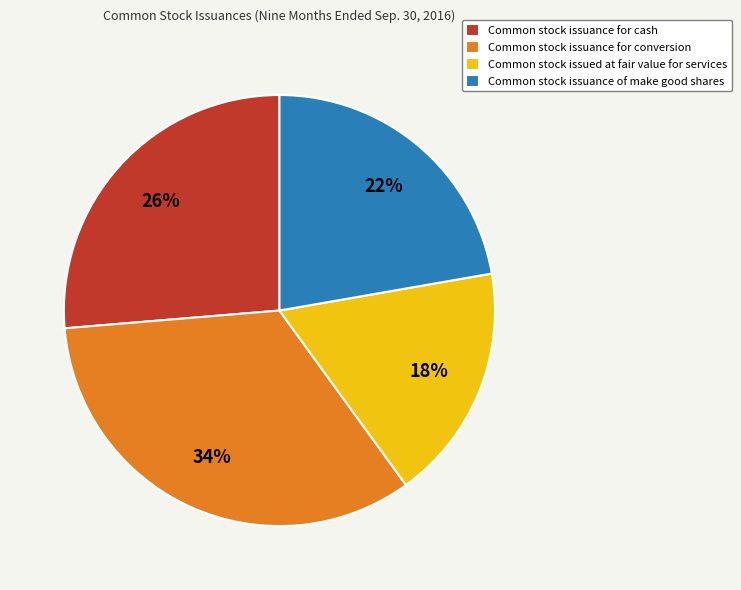

Is there any slice that represents more than half of the pie?

No